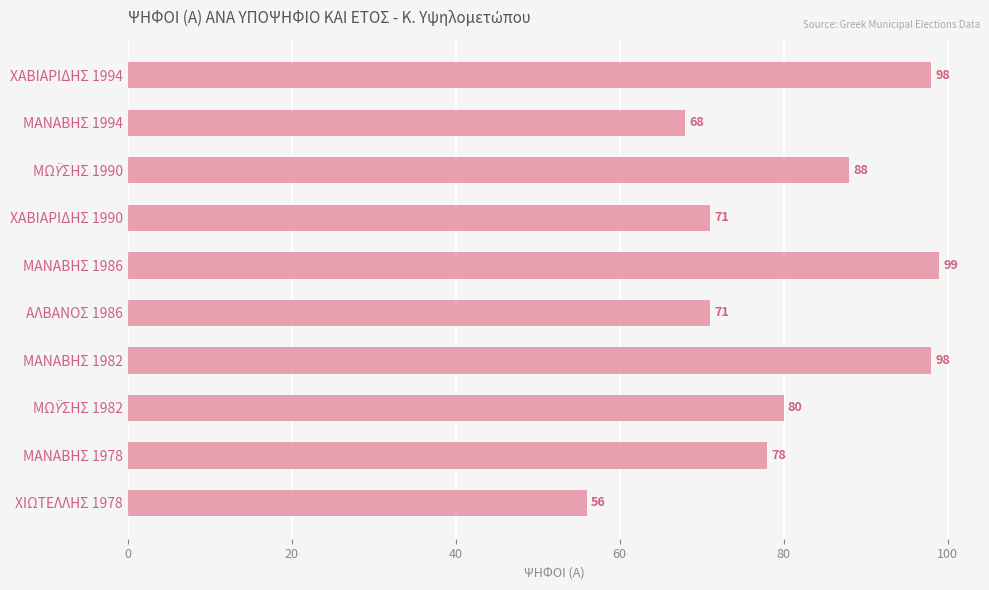

What is the change in value from ΧΑΒΙΑΡΙΔΗΣ 1994 to ΧΑΒΙΑΡΙΔΗΣ 1990?

-27